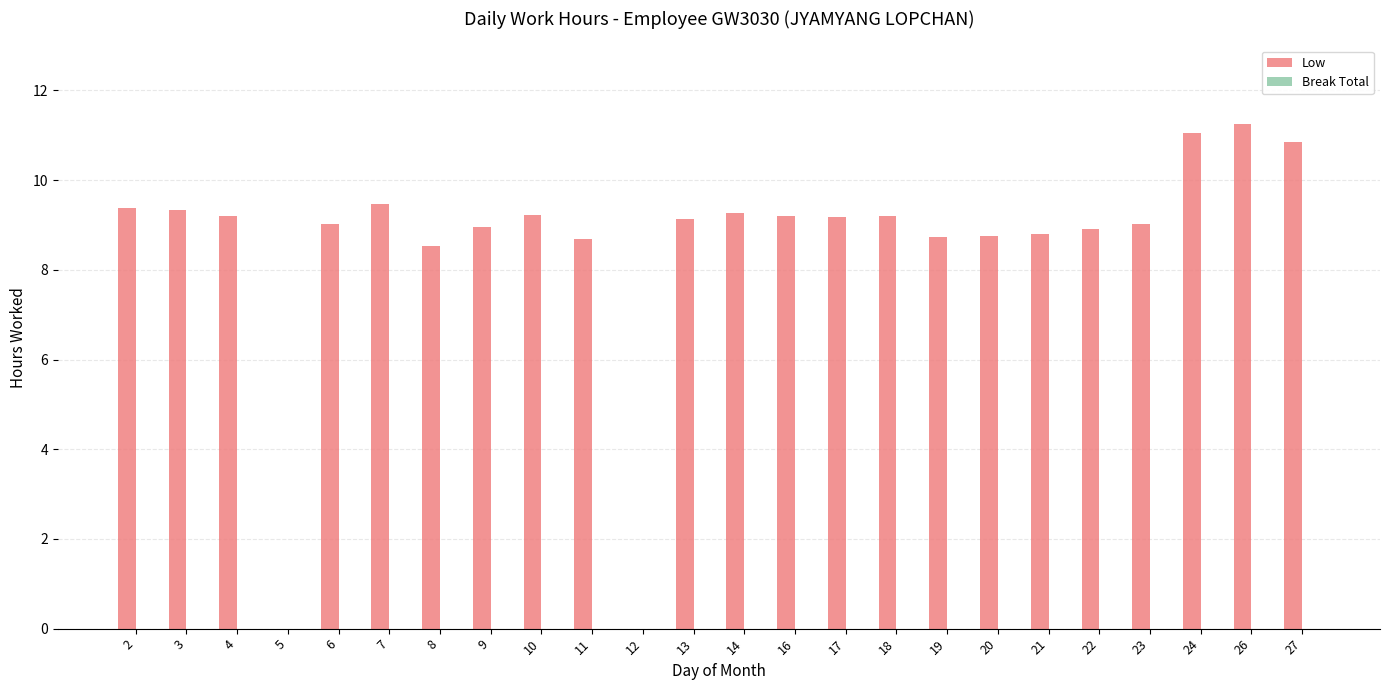

What is the approximate value at 22?

8.9